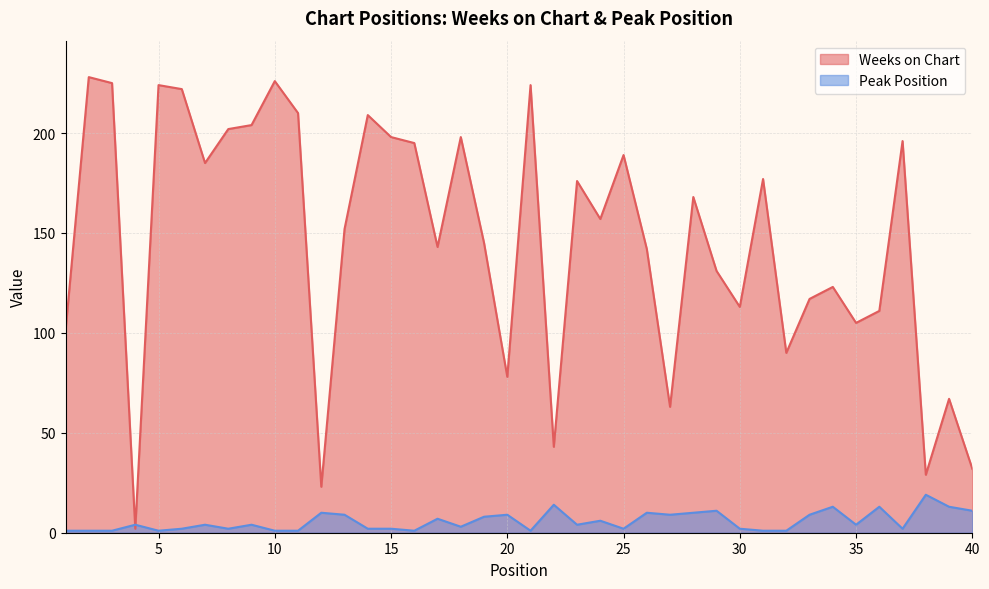

Between which two adjacent categories do Peak Position and Weeks on Chart first intersect?

3 and 4